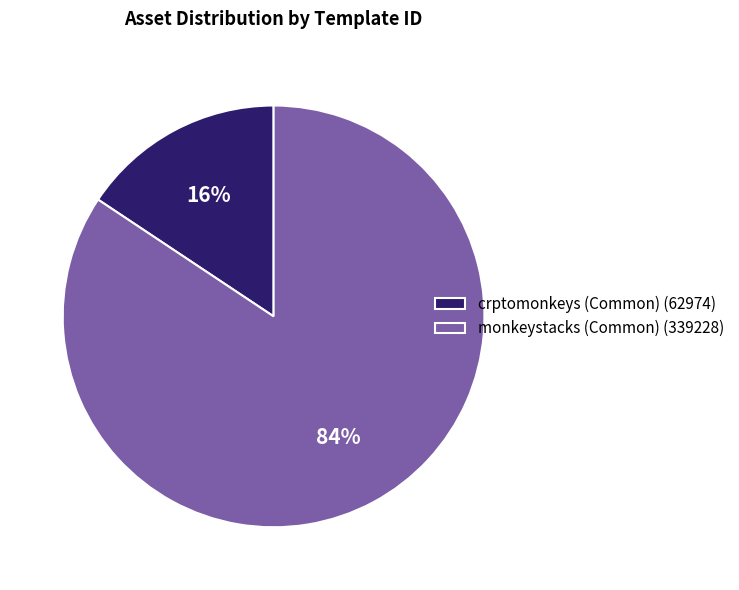

Between monkeystacks (Common) (339228) and crptomonkeys (Common) (62974), which is larger?

monkeystacks (Common) (339228)